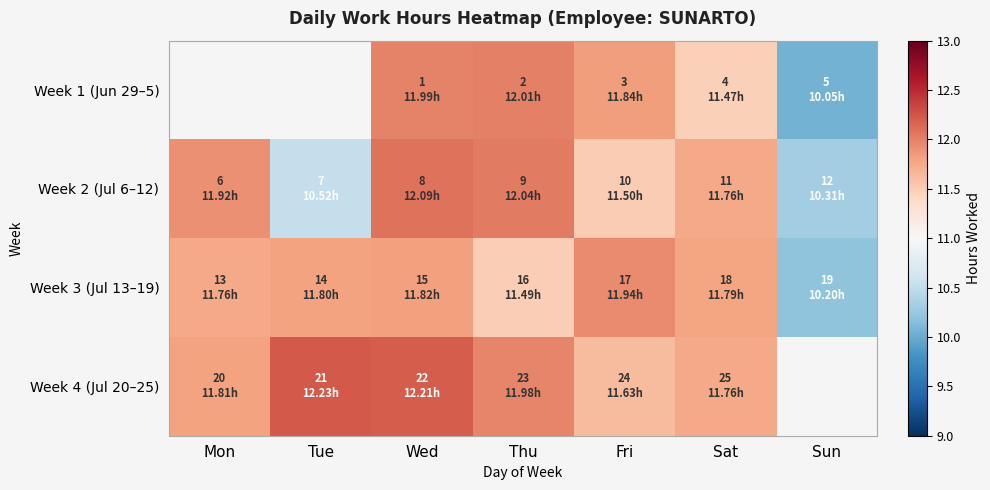

What is the difference between the second highest and minimum values in the Week 2 (Jul 6–12) series?

1.7